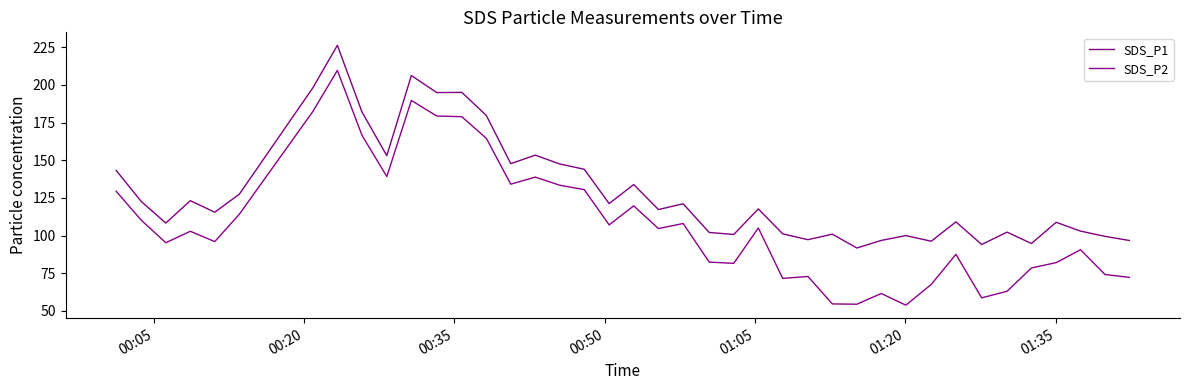

True or false: SDS_P2 and SDS_P1 intersect in this chart.

False